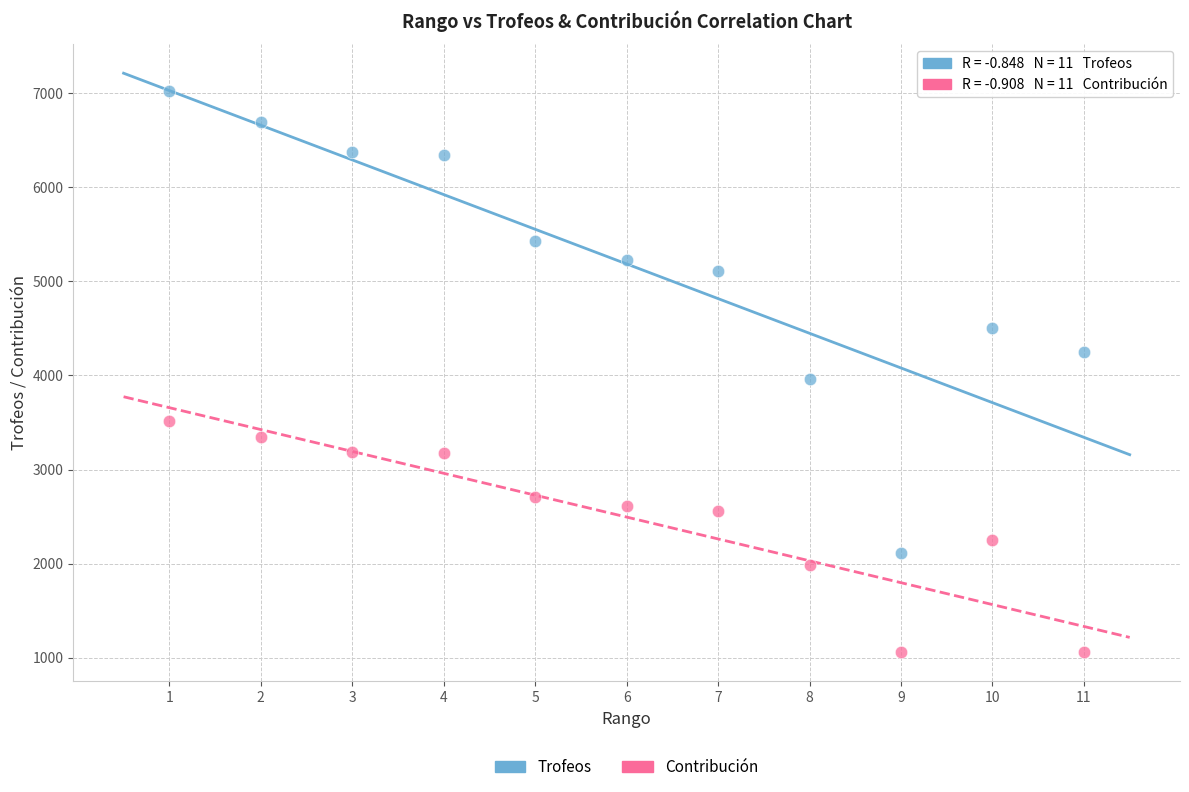

Which series reaches the maximum Y coordinate?

Trofeos